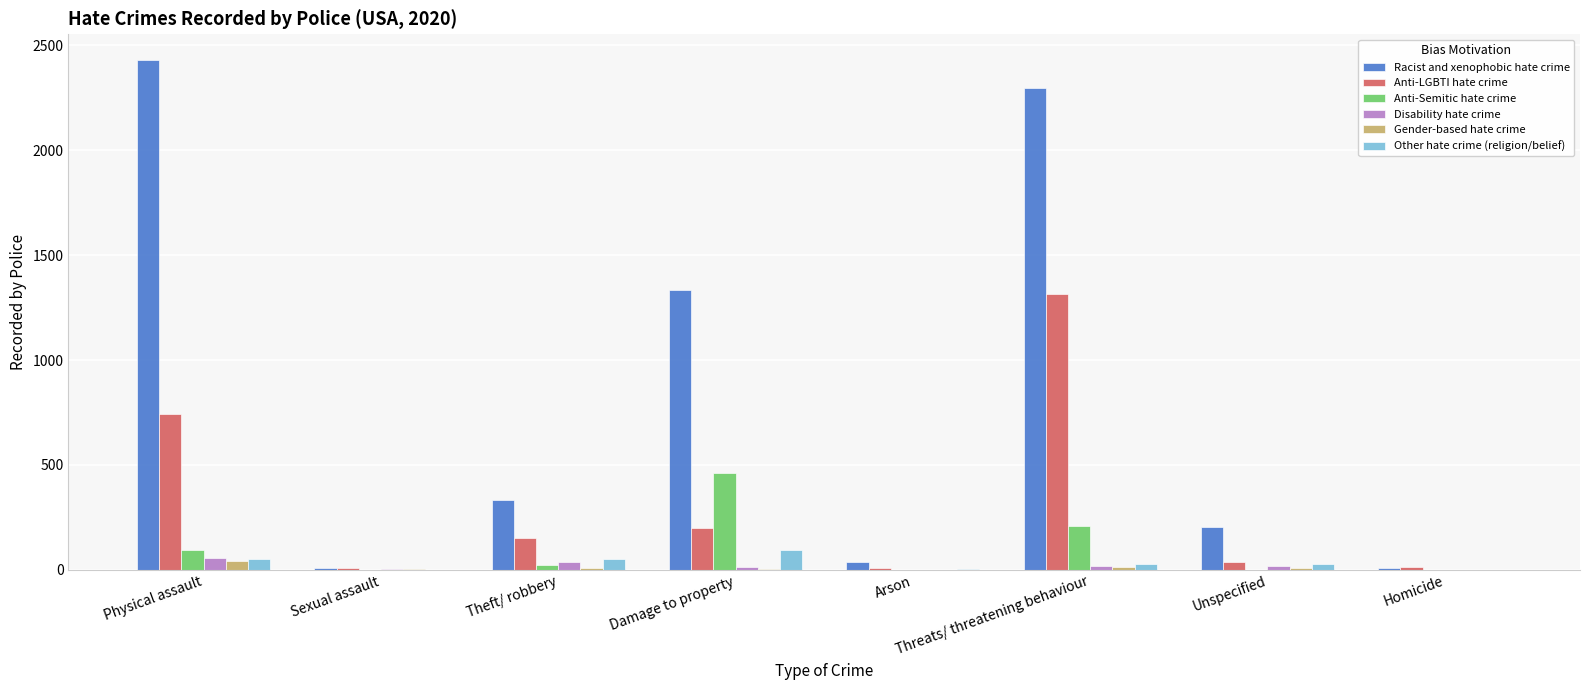

Which series has the largest range (max minus min)?

Racist and xenophobic hate crime